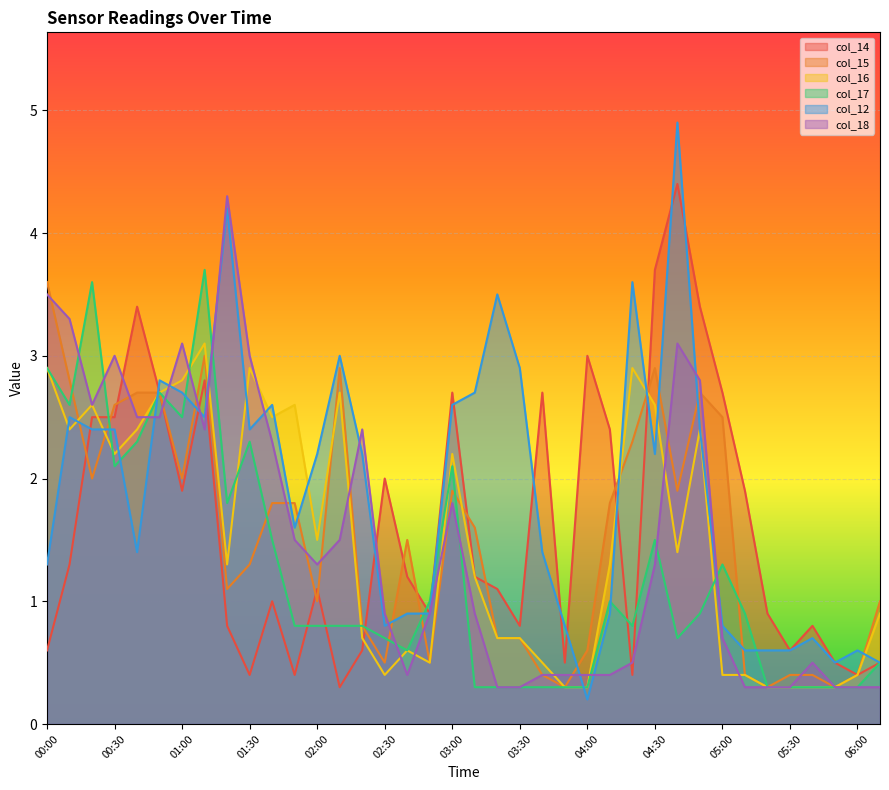

True or false: col_12 has more than 2 interior local peaks.

True